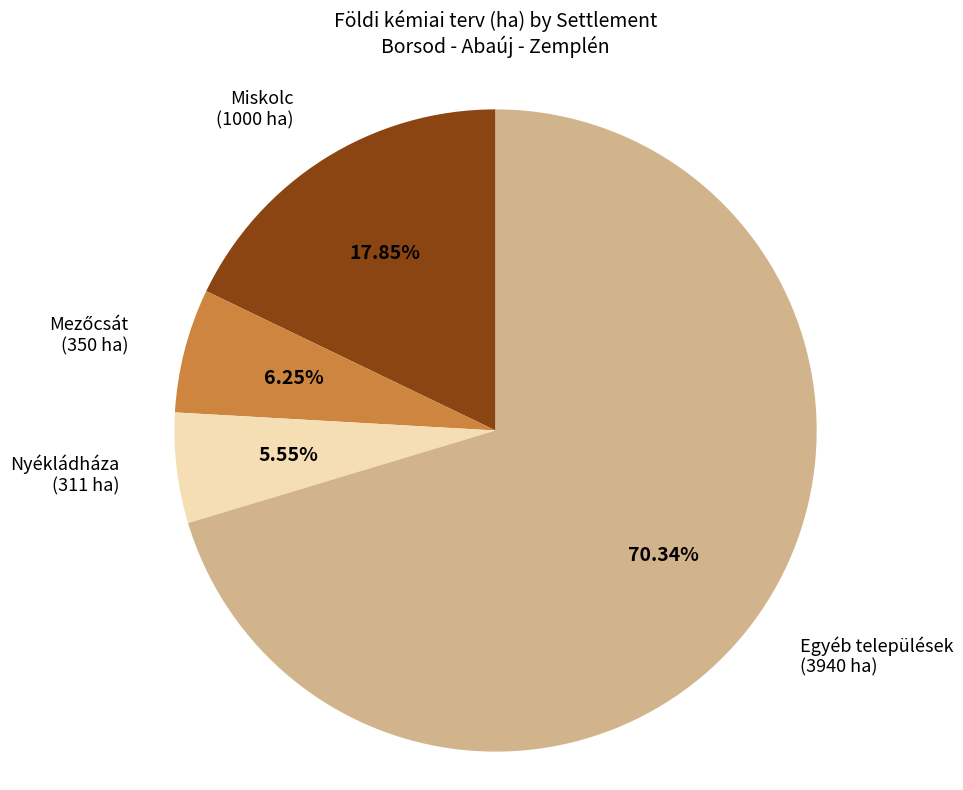

Which category has the biggest portion of the pie?

Egyéb települések (3940 ha)